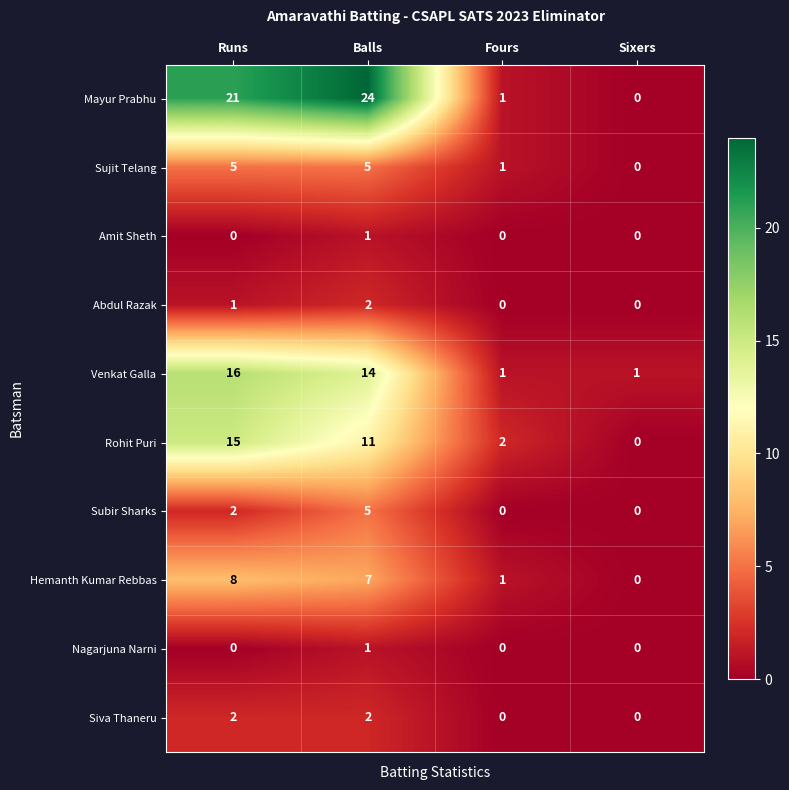

Which series has the widest spread of values?

Mayur Prabhu